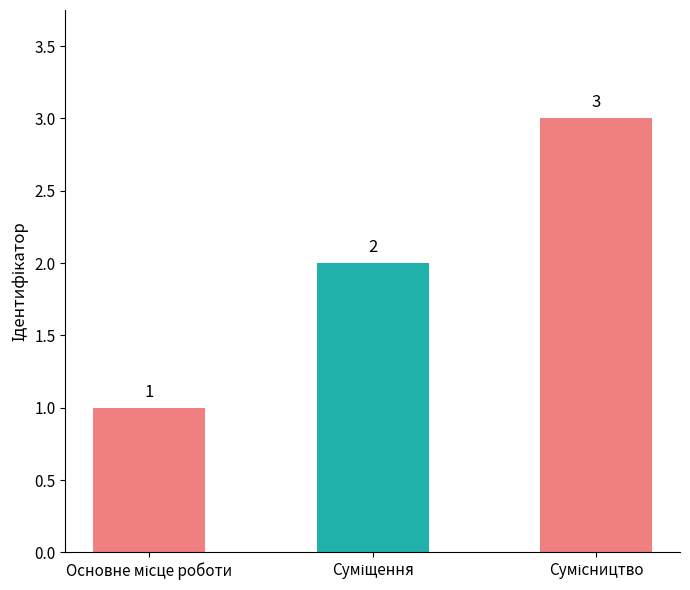

What is the value of the 2nd bar from the left?

2